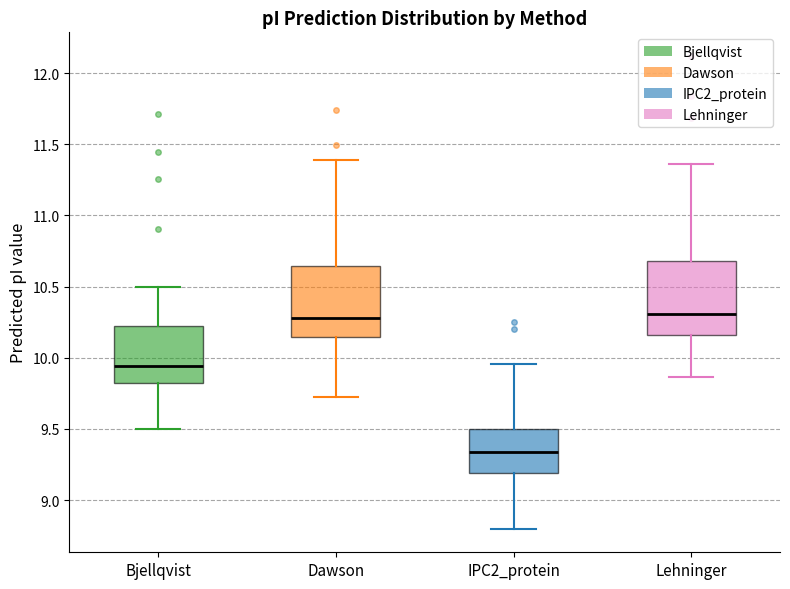

Reading left to right, read every box against the y-axis: the position of its median line, the range the box covers, and the ends of its whiskers. The values are not printed on the chart, so give them approximately, as read against the axis.

Bjellqvist: median 9.95, box 9.80 to 10.25, whiskers 9.50 to 10.50
Dawson: median 10.30, box 10.15 to 10.65, whiskers 9.70 to 11.40
IPC2_protein: median 9.35, box 9.20 to 9.50, whiskers 8.80 to 9.95
Lehninger: median 10.30, box 10.15 to 10.70, whiskers 9.85 to 11.35